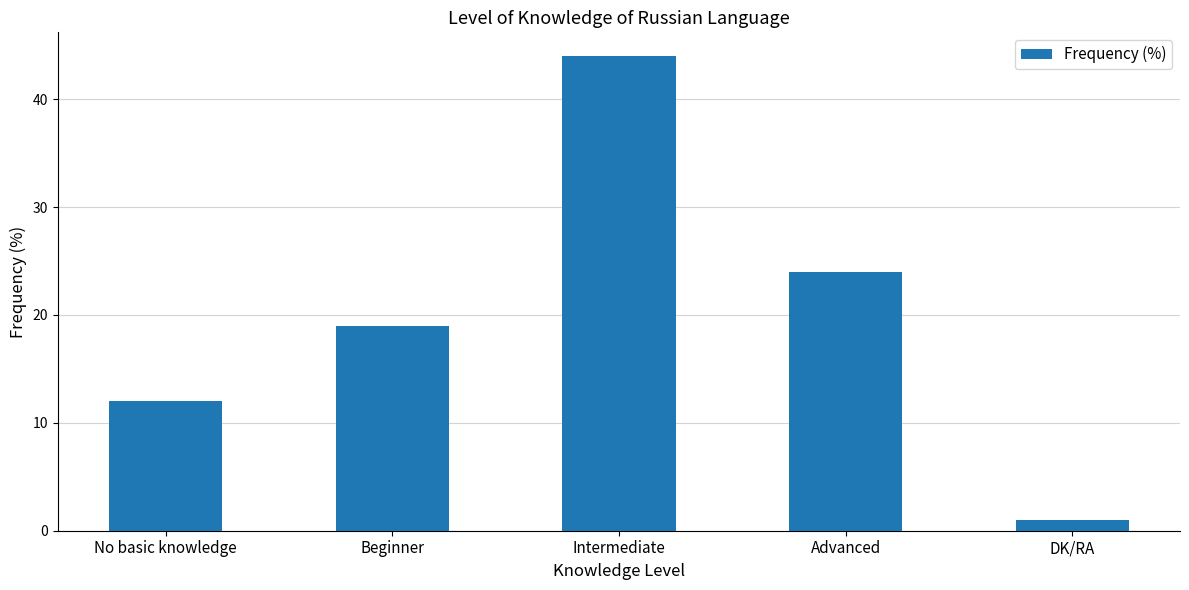

What is the maximum value shown in the chart?

44